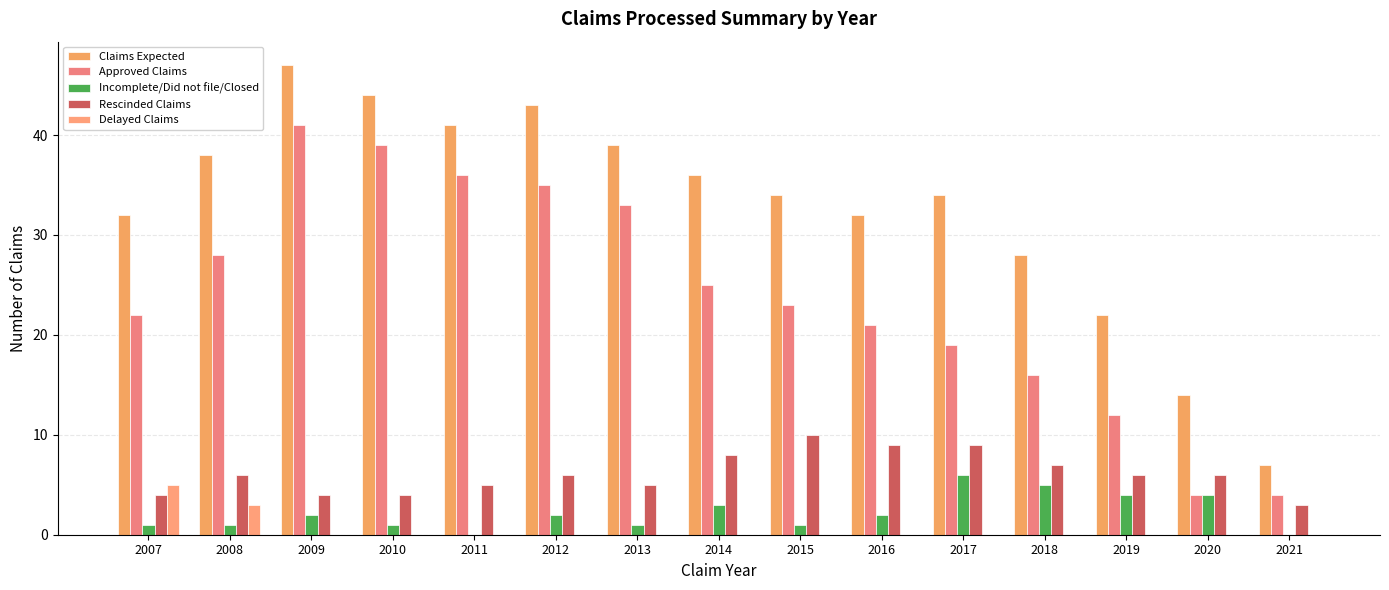

Which category has the lowest value across all series?

2011